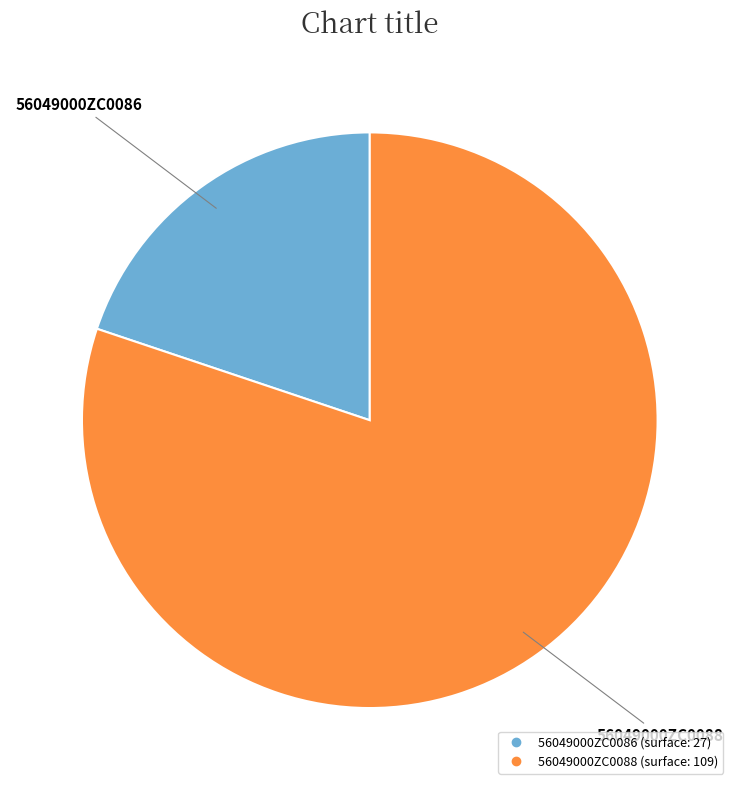

Does 56049000ZC0088 represent more than half of the total?

Yes